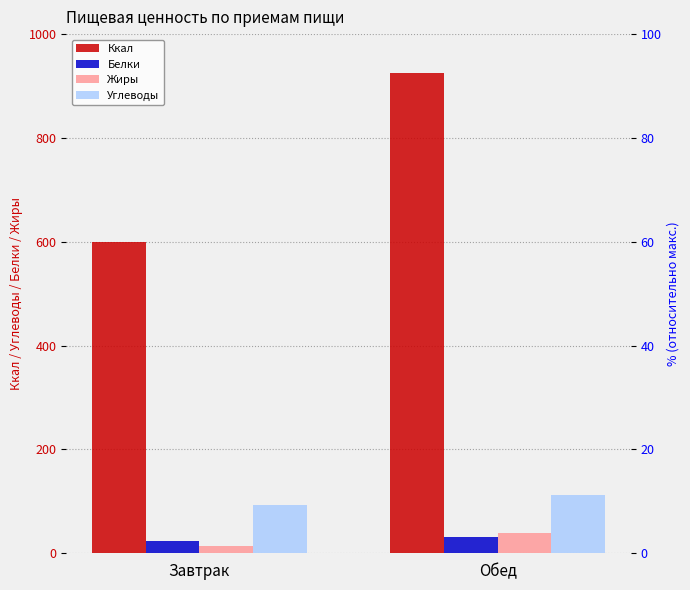

What is the lowest value of the Жиры series?

14.6